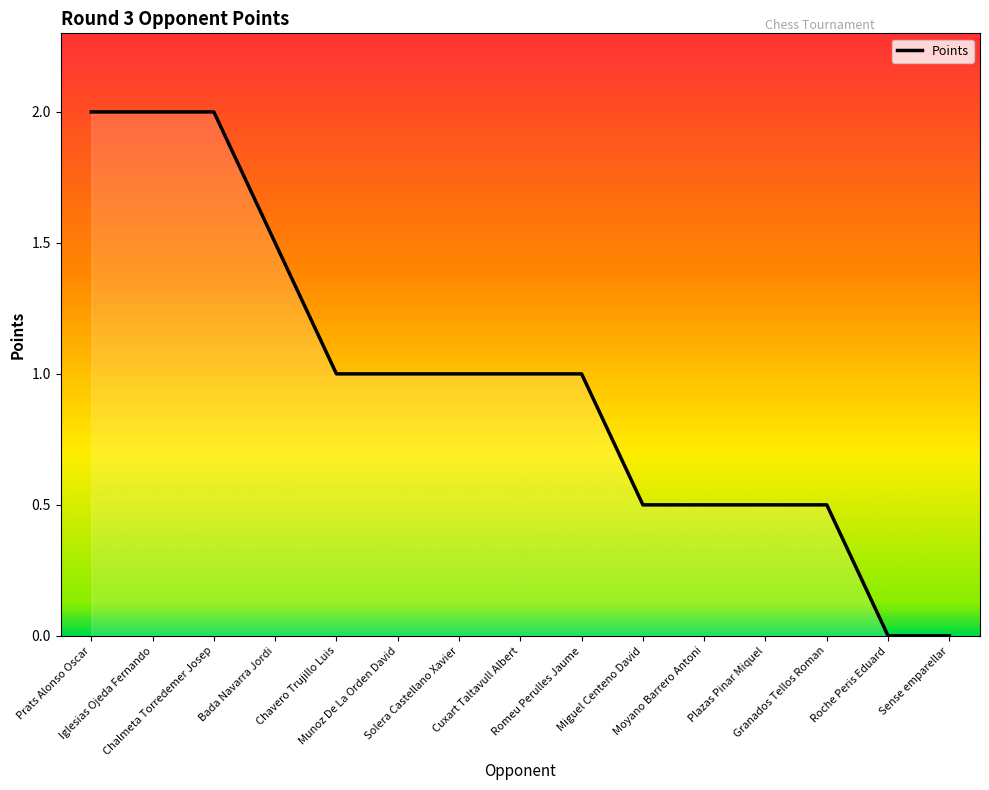

What is the maximum value shown in the chart?

2.0